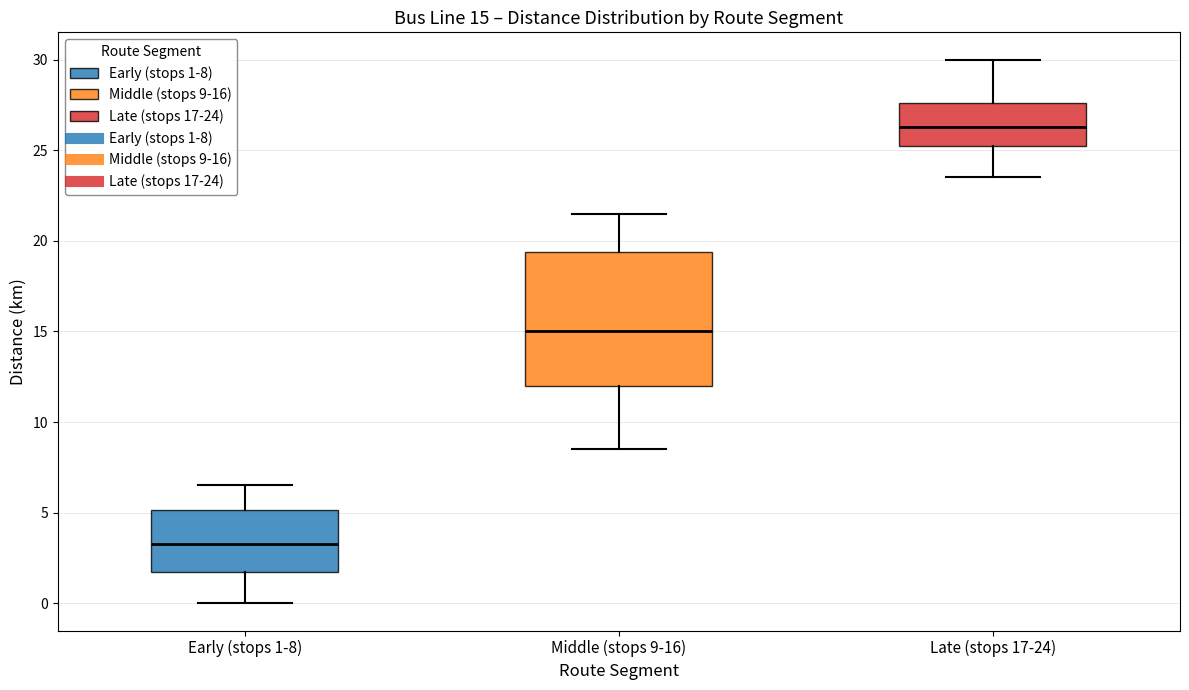

Comparing the boxes themselves (not the whiskers), which one is the tallest?

Middle (stops 9-16)